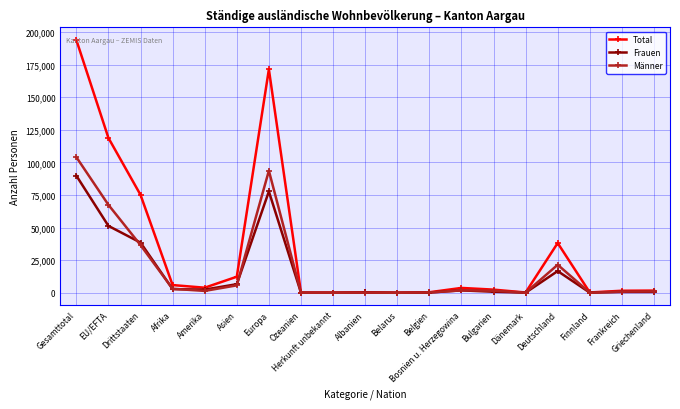

At which label does Männer reach its peak?

Gesamttotal